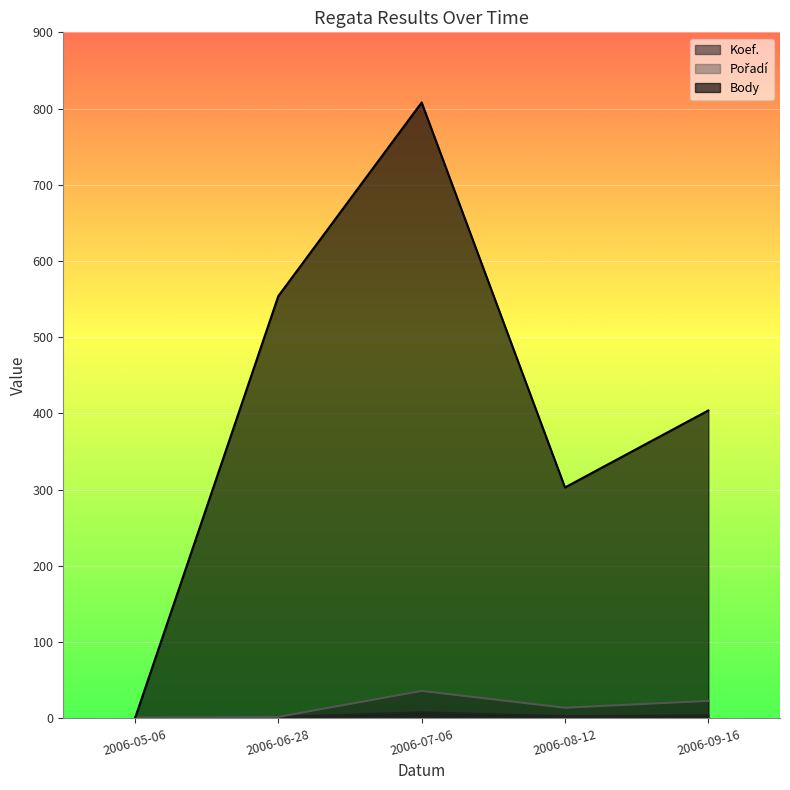

What is the maximum value for Koef.?

8